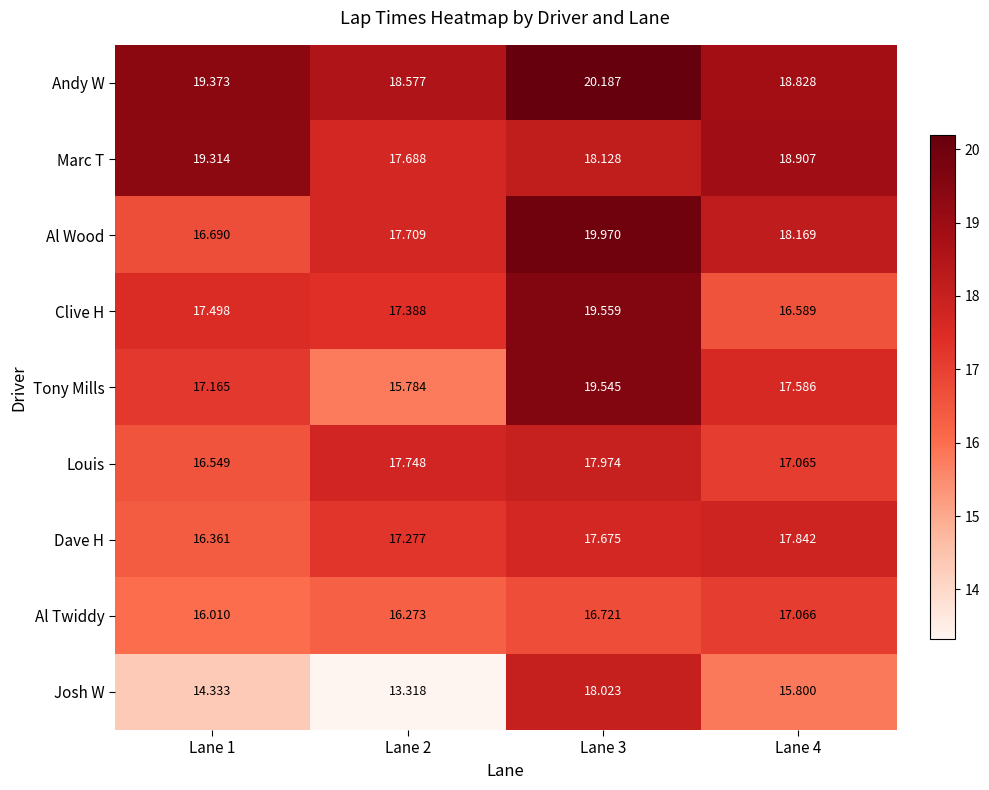

Which series has the largest total across all categories?

Andy W